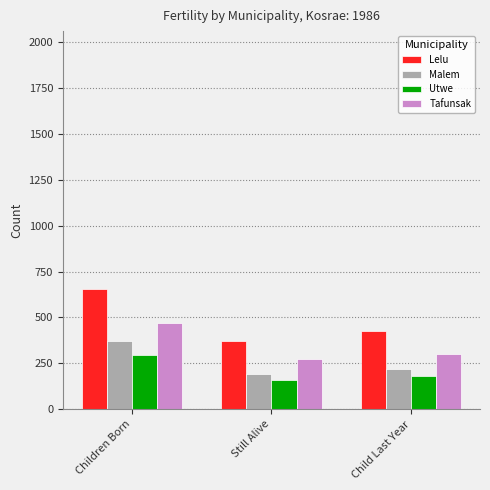

What position from the left is Children Born?

1